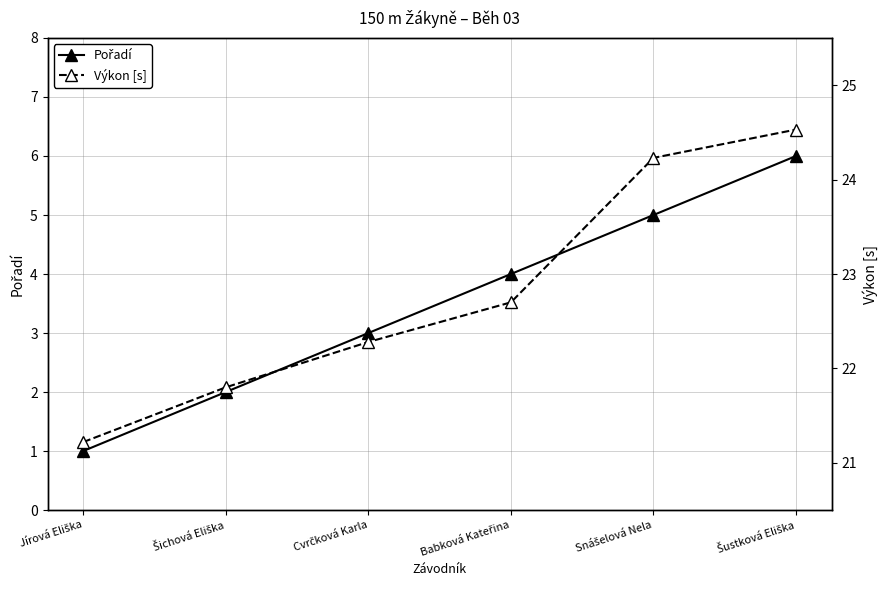

What position from the left is Šustková Eliška?

6